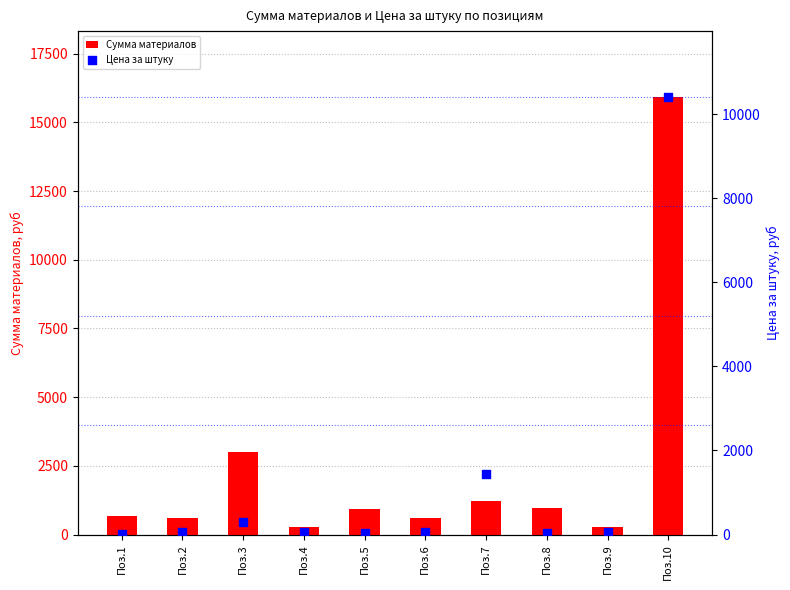

Which series contains the lowest Y value?

Цена за штуку